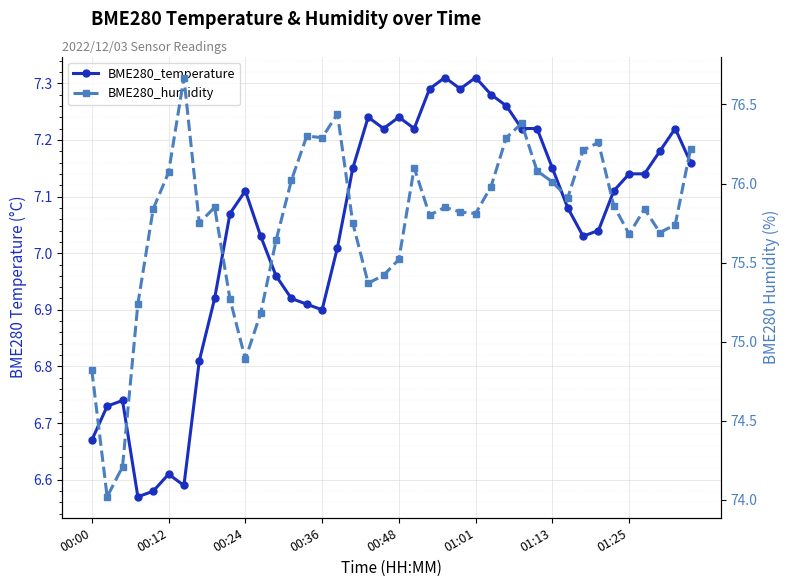

What is the difference between the maximum and minimum values in the BME280_temperature series?

0.7